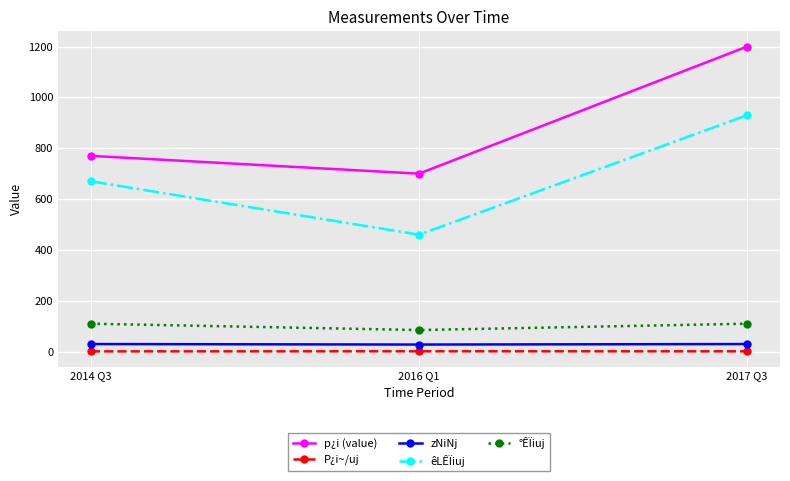

Does the chart have visible grid lines?

Yes